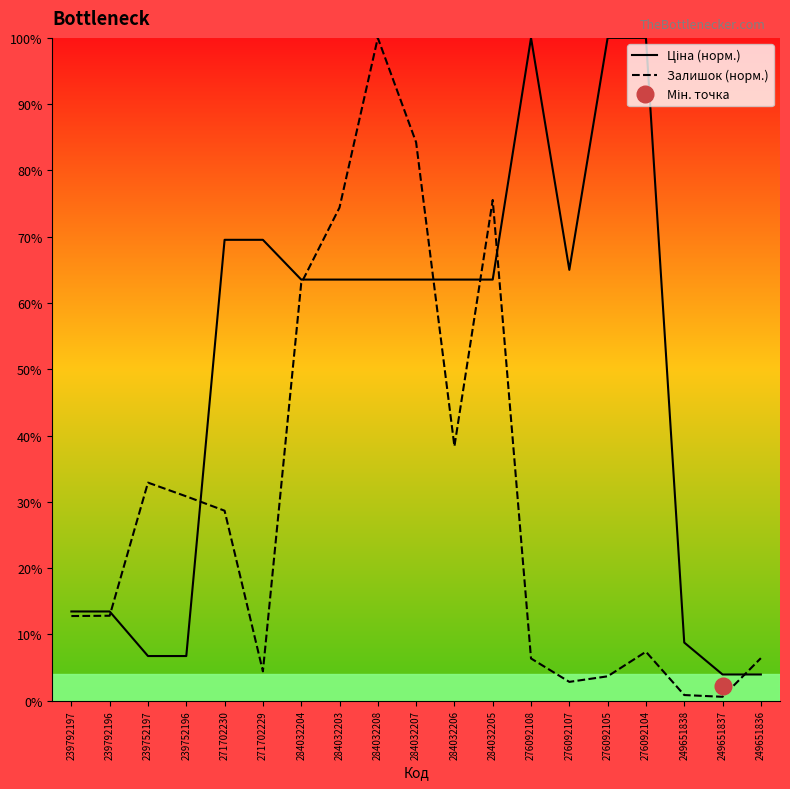

What is the sum of all Залишок (норм.) values?

585.9